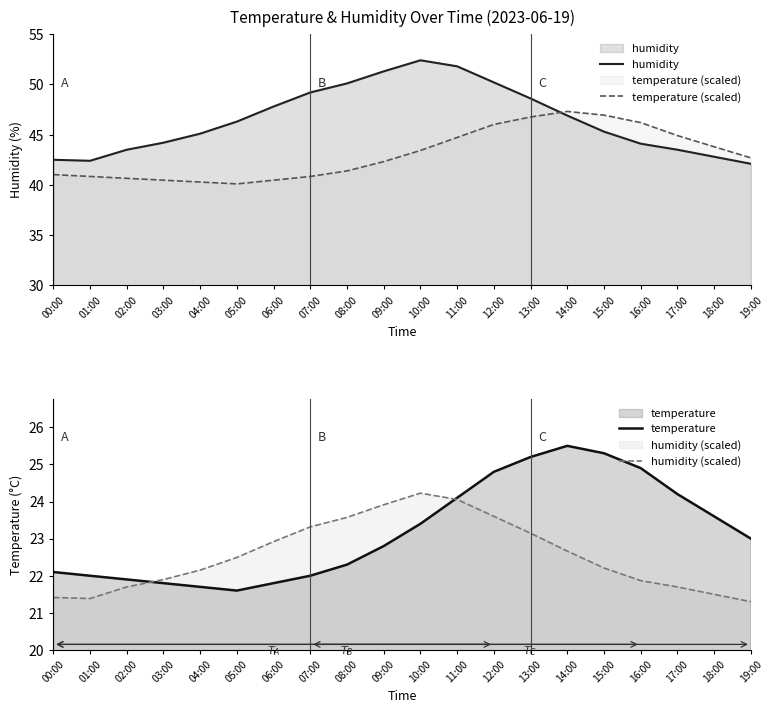

Reading left to right, list all the values displayed in this chart.

humidity: 00:00=42.5	01:00=42.4	02:00=43.5	03:00=44.2	04:00=45.1	05:00=46.3	06:00=47.8	07:00=49.2	08:00=50.1	09:00=51.3	10:00=52.4	11:00=51.8	12:00=50.2	13:00=48.6	14:00=46.9	15:00=45.3	16:00=44.1	17:00=43.5	18:00=42.8	19:00=42.1
temperature (scaled): 00:00=41.0	01:00=40.8	02:00=40.7	03:00=40.5	04:00=40.3	05:00=40.1	06:00=40.5	07:00=40.8	08:00=41.4	09:00=42.3	10:00=43.4	11:00=44.7	12:00=46.0	13:00=46.8	14:00=47.3	15:00=46.9	16:00=46.2	17:00=44.9	18:00=43.8	19:00=42.7
temperature: 00:00=22.1	01:00=22.0	02:00=21.9	03:00=21.8	04:00=21.7	05:00=21.6	06:00=21.8	07:00=22.0	08:00=22.3	09:00=22.8	10:00=23.4	11:00=24.1	12:00=24.8	13:00=25.2	14:00=25.5	15:00=25.3	16:00=24.9	17:00=24.2	18:00=23.6	19:00=23.0
humidity (scaled): 00:00=21.4	01:00=21.4	02:00=21.7	03:00=21.9	04:00=22.2	05:00=22.5	06:00=22.9	07:00=23.3	08:00=23.6	09:00=23.9	10:00=24.2	11:00=24.1	12:00=23.6	13:00=23.1	14:00=22.7	15:00=22.2	16:00=21.9	17:00=21.7	18:00=21.5	19:00=21.3